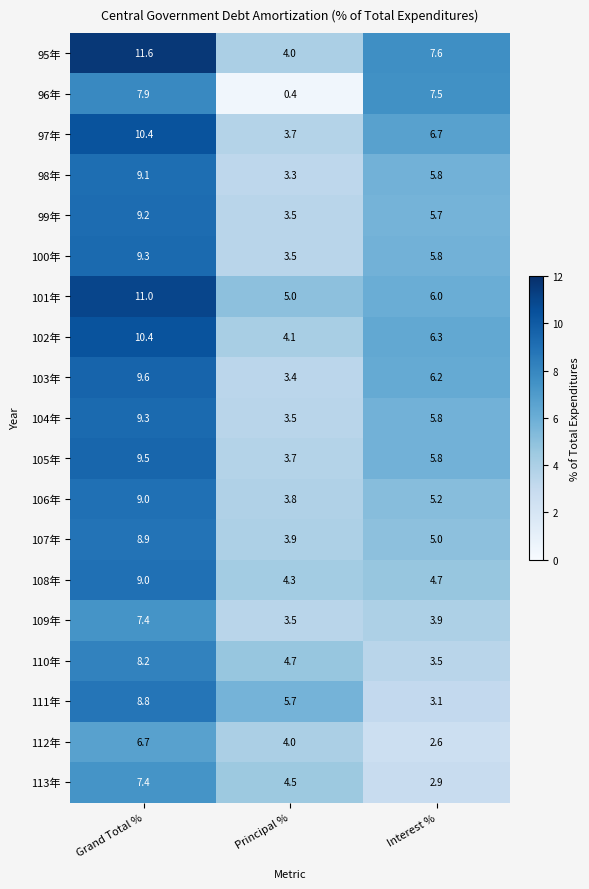

What is the lowest value of the 97年 series?

3.7